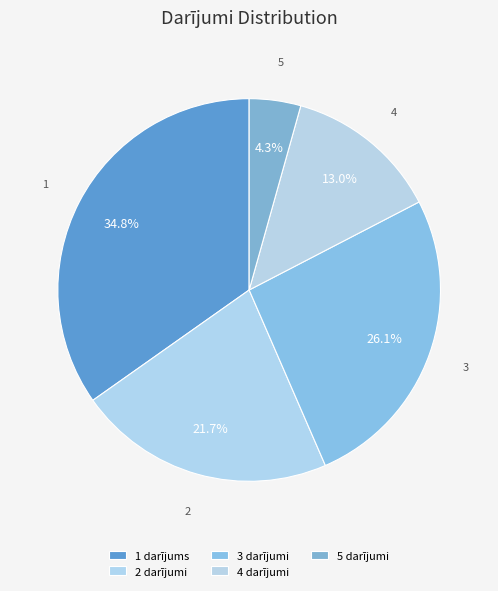

Rank the categories by value from lowest to highest.

5 darījumi, 4 darījumi, 2 darījumi, 3 darījumi, 1 darījums